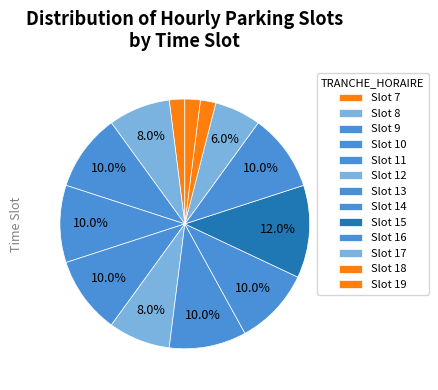

Which slice is the largest?

15